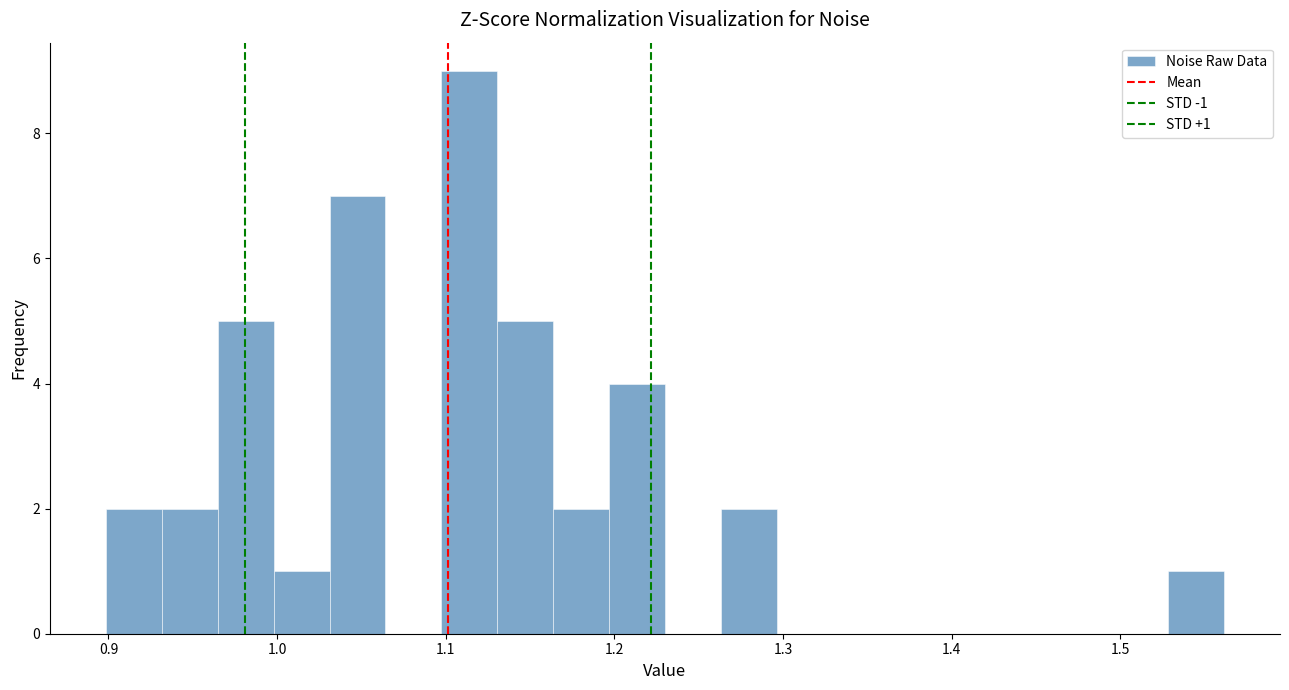

Read against the x-axis, roughly where is the centre of the tallest bar?

1.11